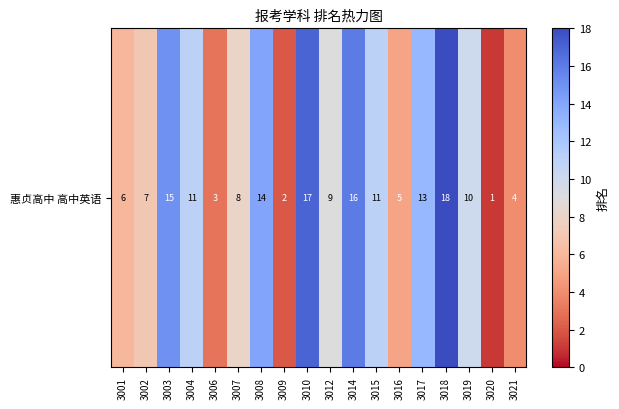

Reading left to right, transcribe all the data shown in this chart.

6	7	15	11	3	8	14	2	17	9	16	11	5	13	18	10	1	4